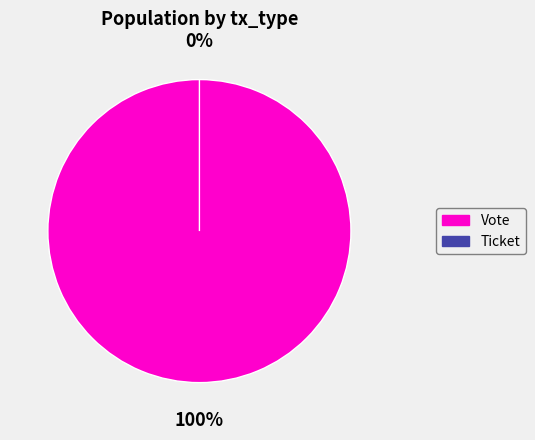

Which category has the smallest portion of the pie?

Ticket